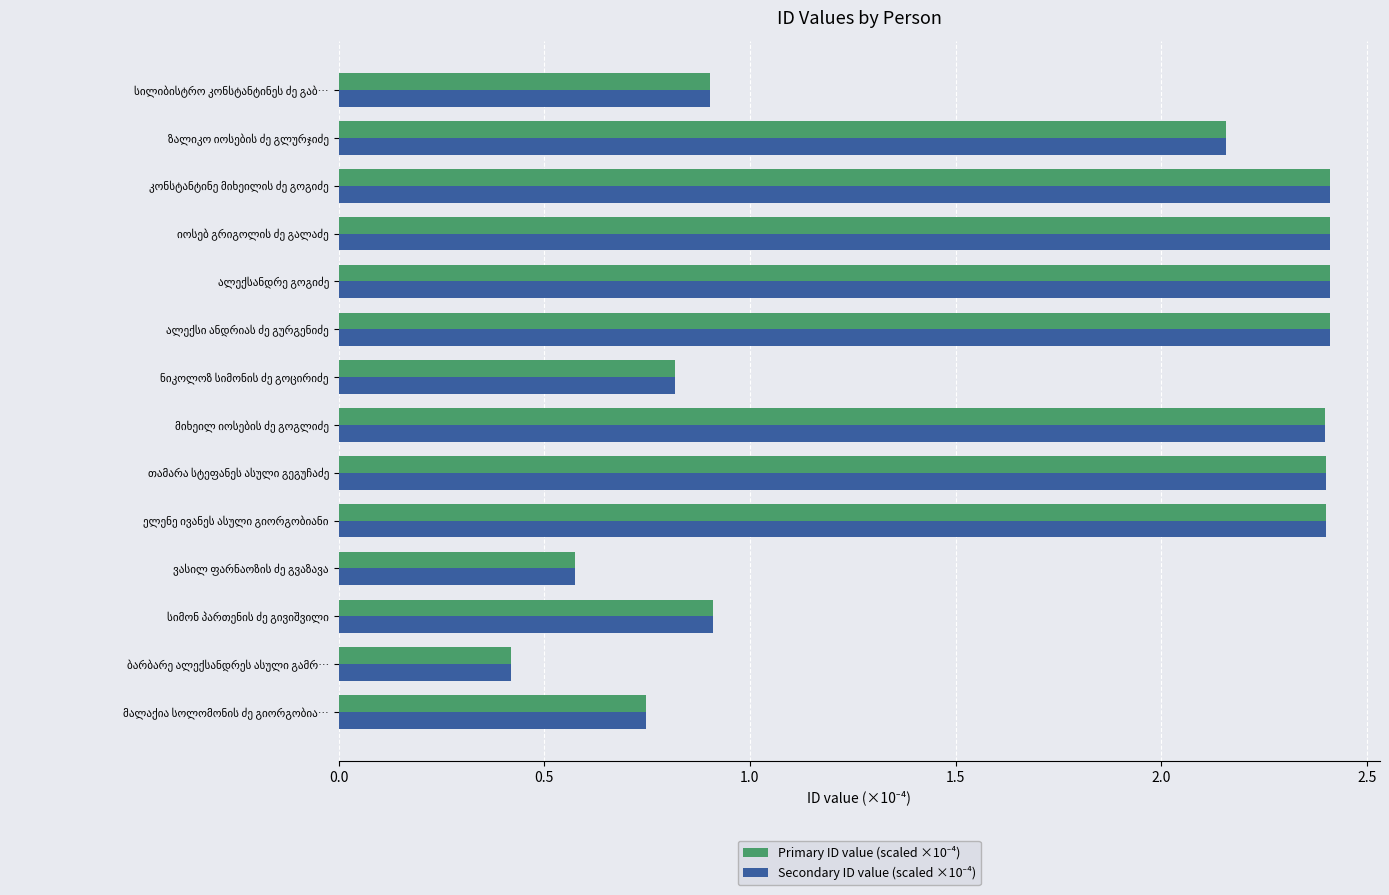

What is the minimum value shown in the chart?

0.4